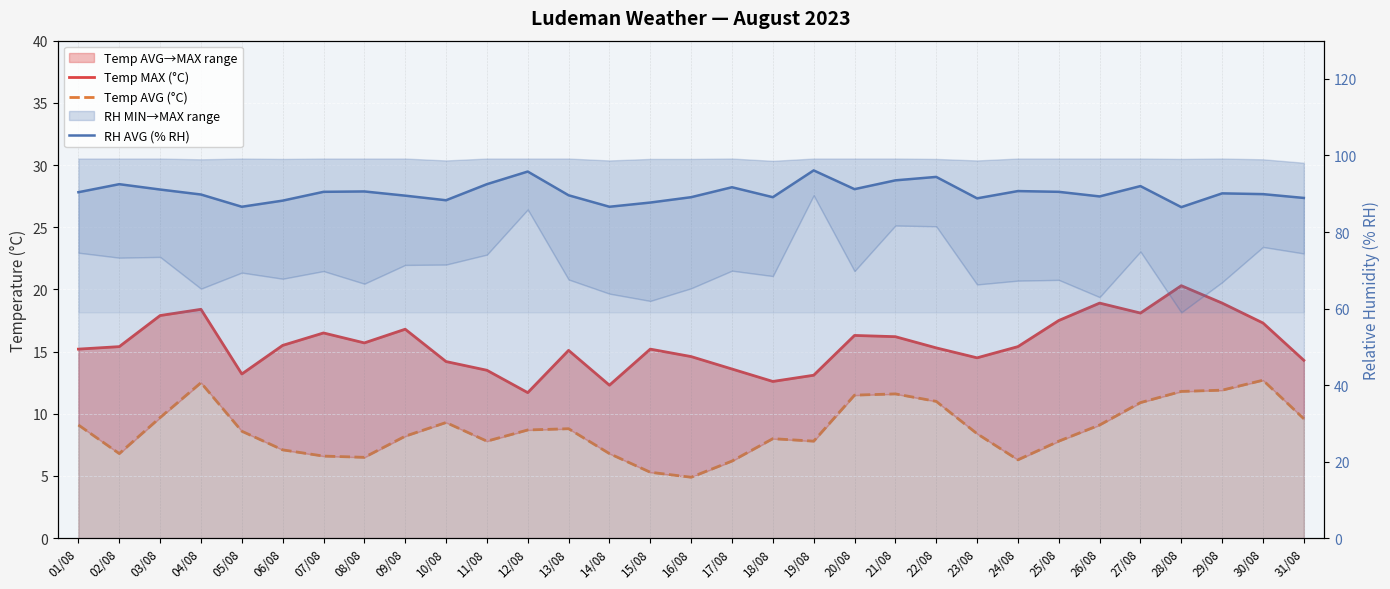

How many interior local valleys does the RH AVG (% RH) series have?

8